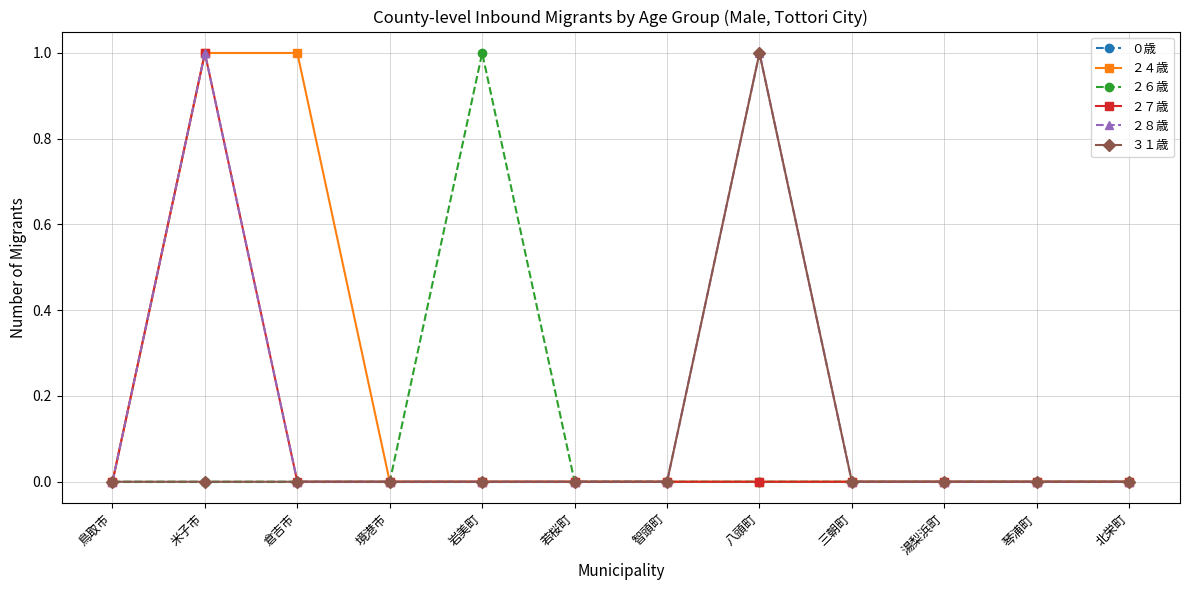

At which category is the sum across all series the highest?

米子市